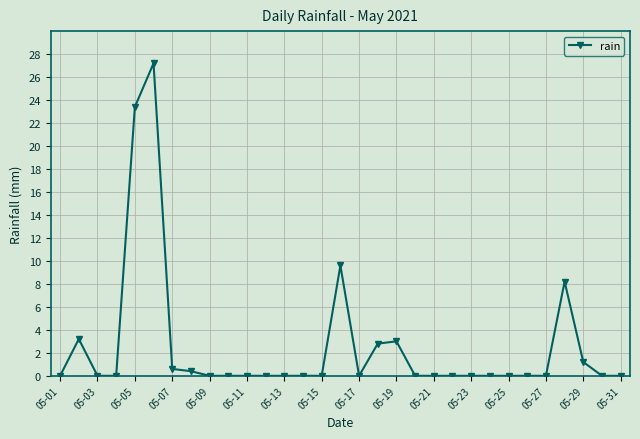

What is the greatest value displayed?

27.2